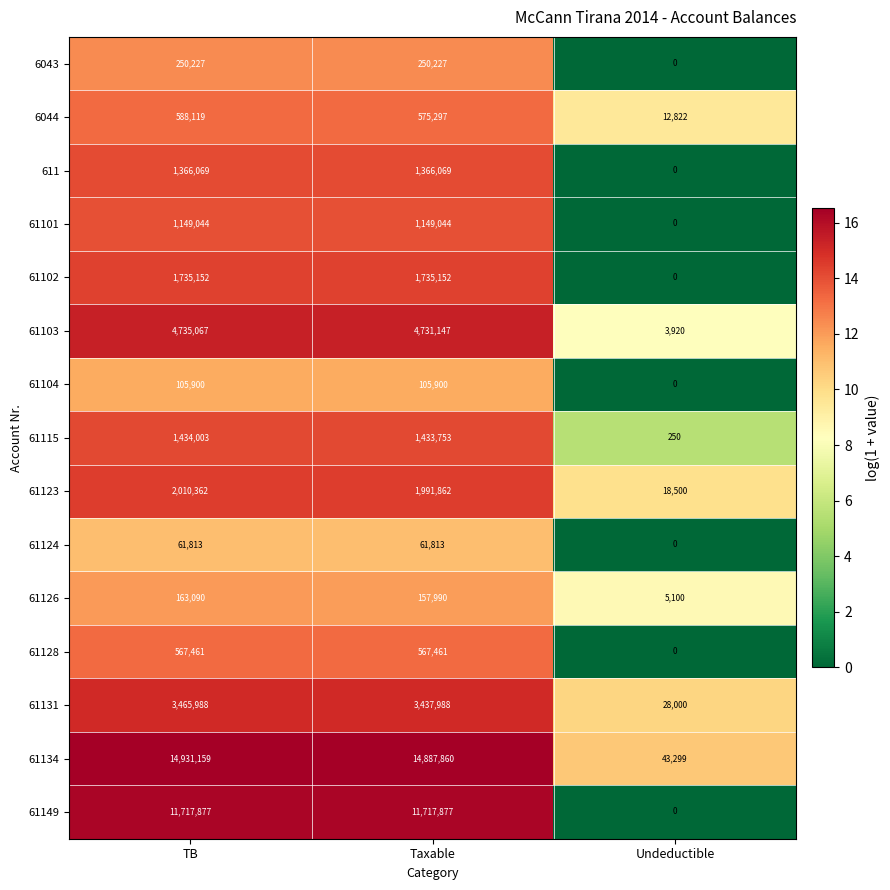

What is the spread (max minus min) of values at Undeductible?

43299